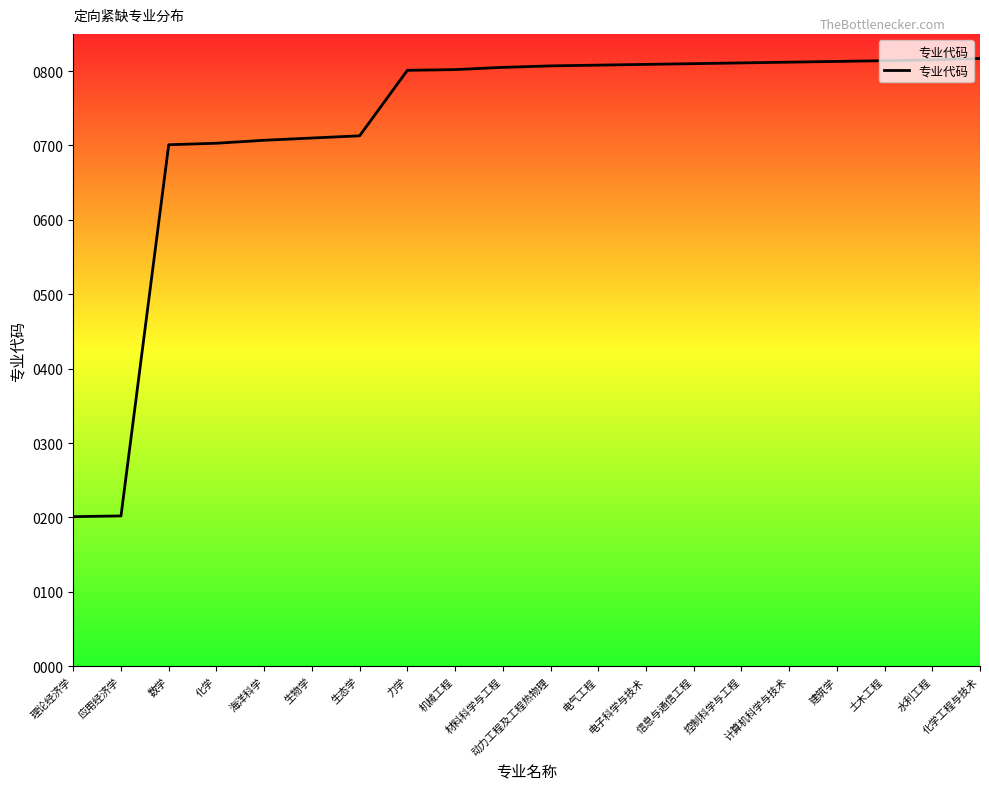

What position from the left is 生态学?

7